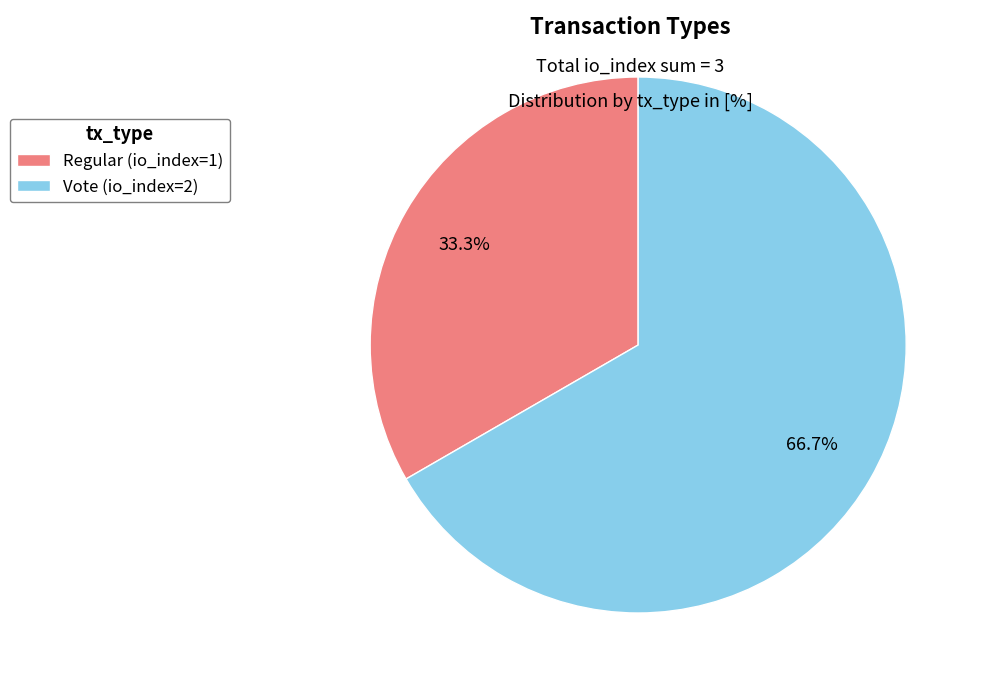

Count the number of slices in the pie.

2